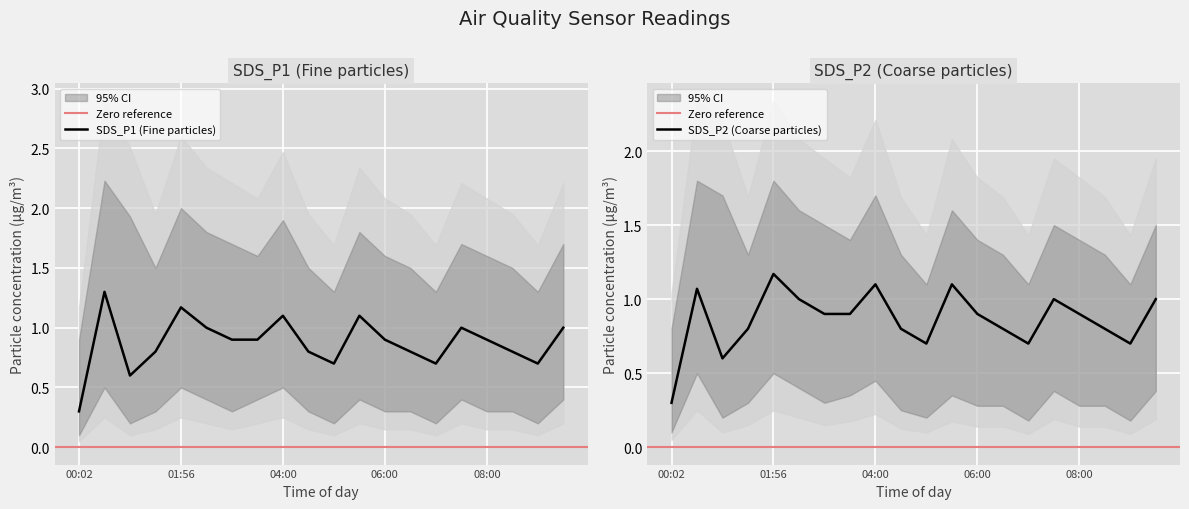

What is the smallest value displayed?

0.1